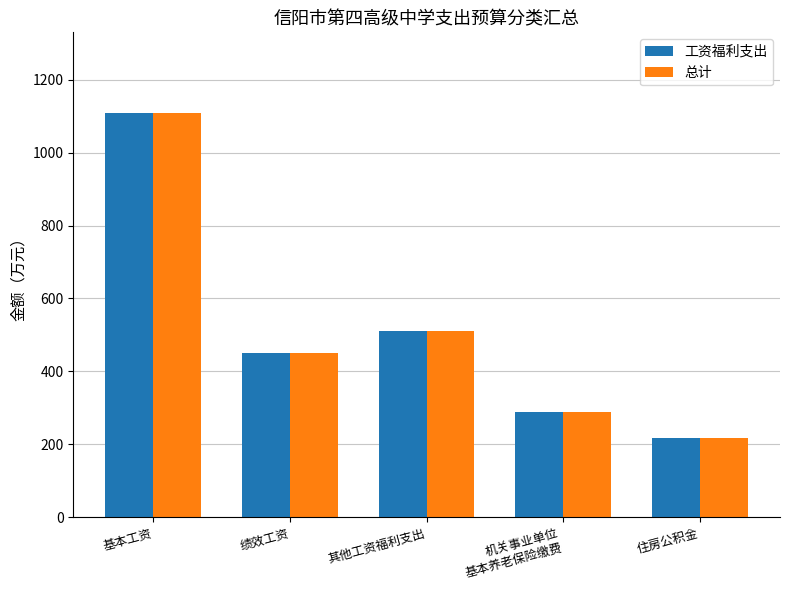

What is the difference between the maximum and minimum values in the 总计 series?

891.1